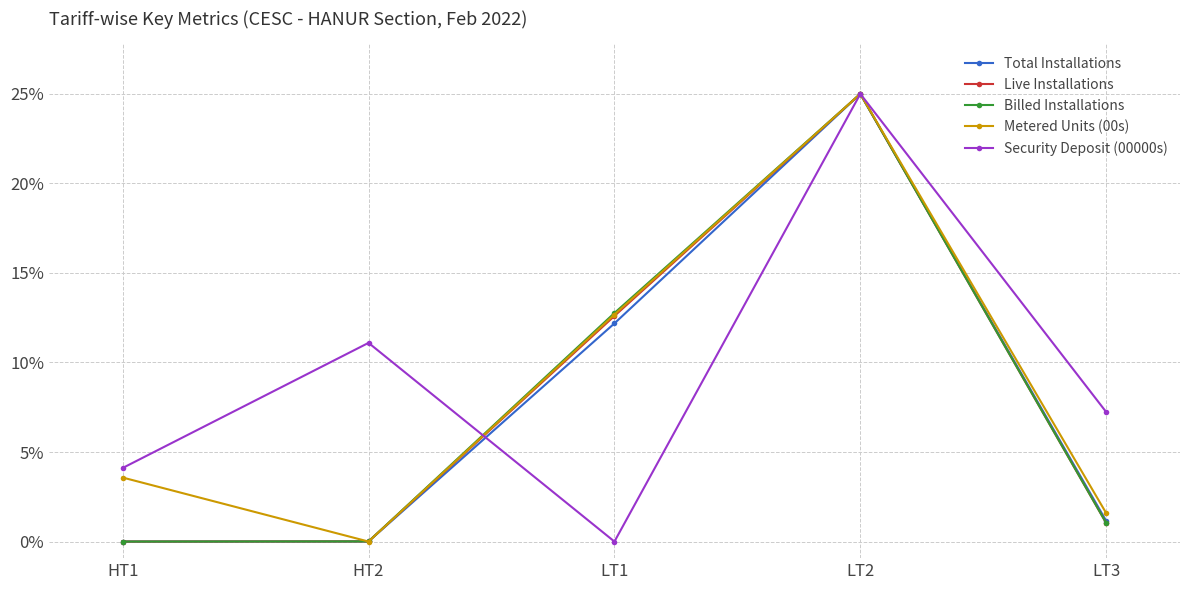

At which label does Billed Installations reach its peak?

LT2